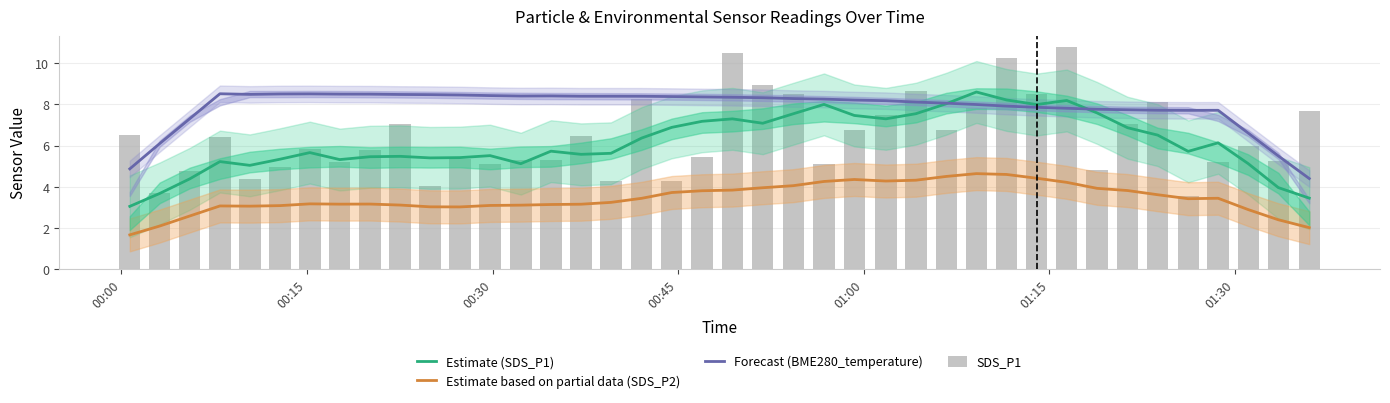

What is the average value of the Estimate based on partial data (SDS_P2) series?

3.5